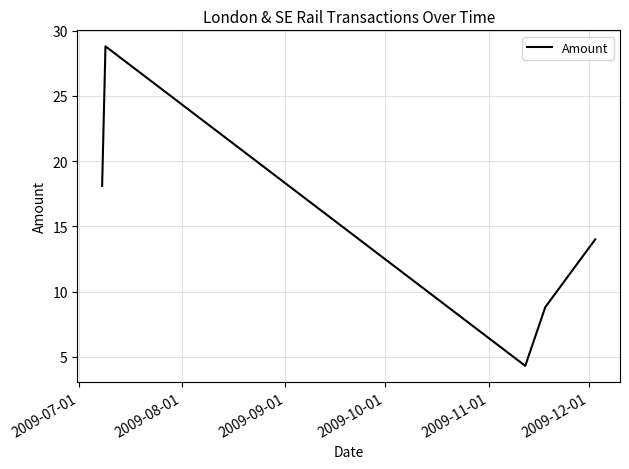

True or false: the data has more than 2 interior local peaks.

False